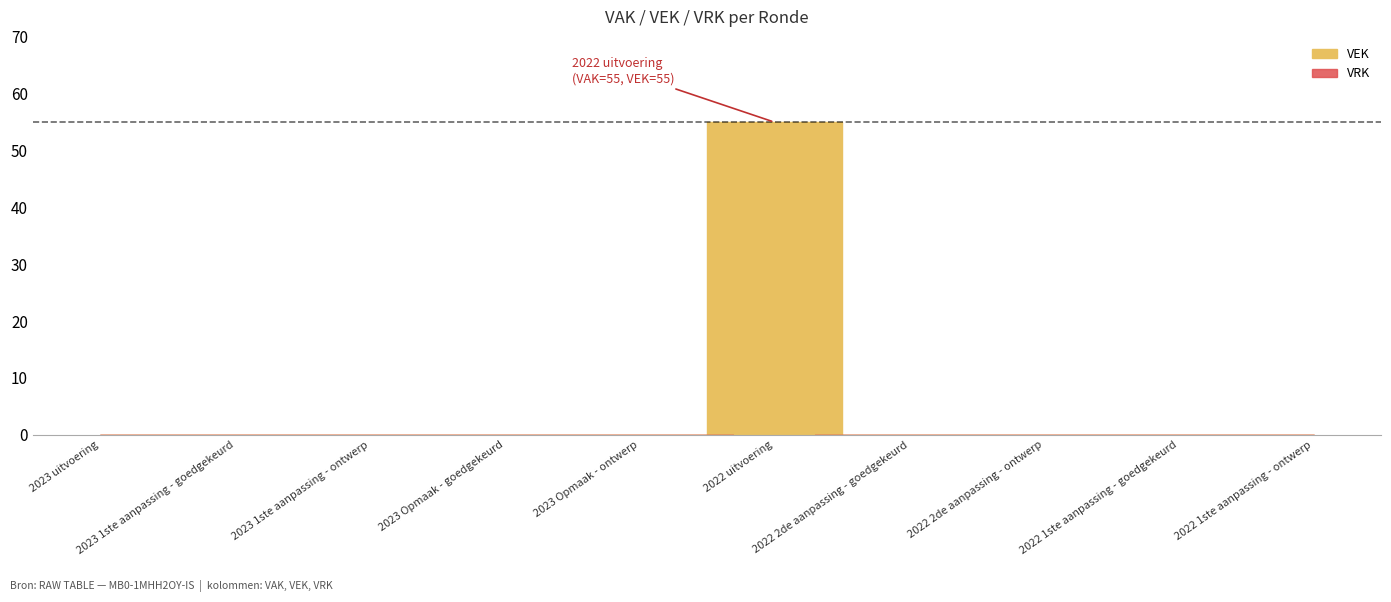

Reading right to left, what are all the values shown in this chart?

0	0	0	0	55	0	0	0	0	0